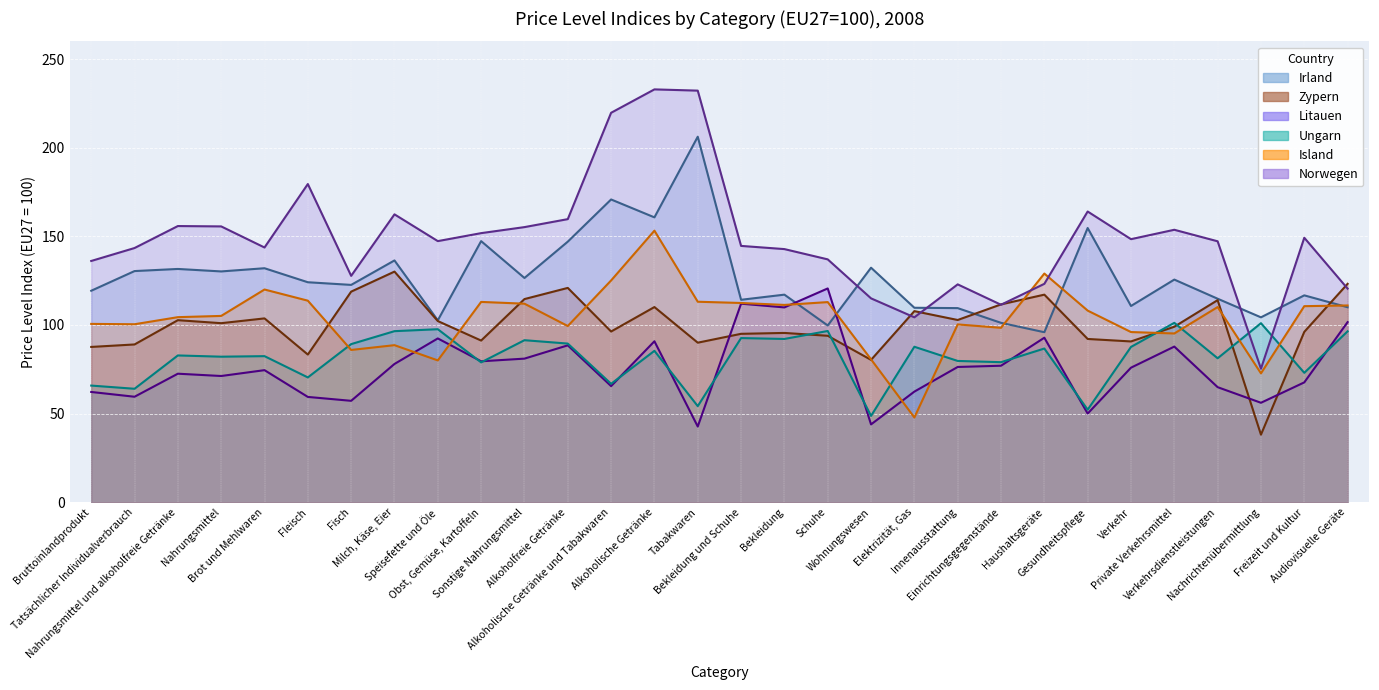

What is the label of the 24th point from the right?

Fisch